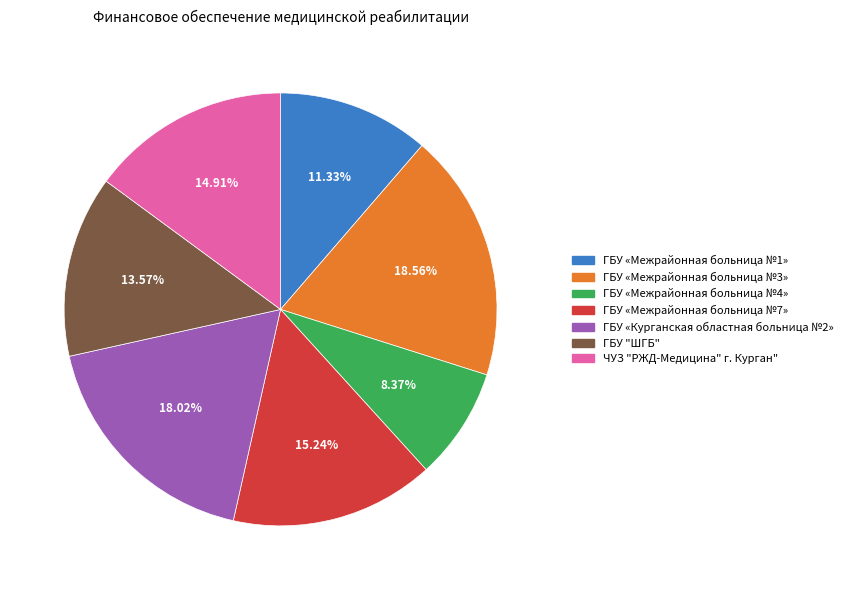

True or false: ГБУ «Межрайонная больница №3» accounts for 5% of the total.

False